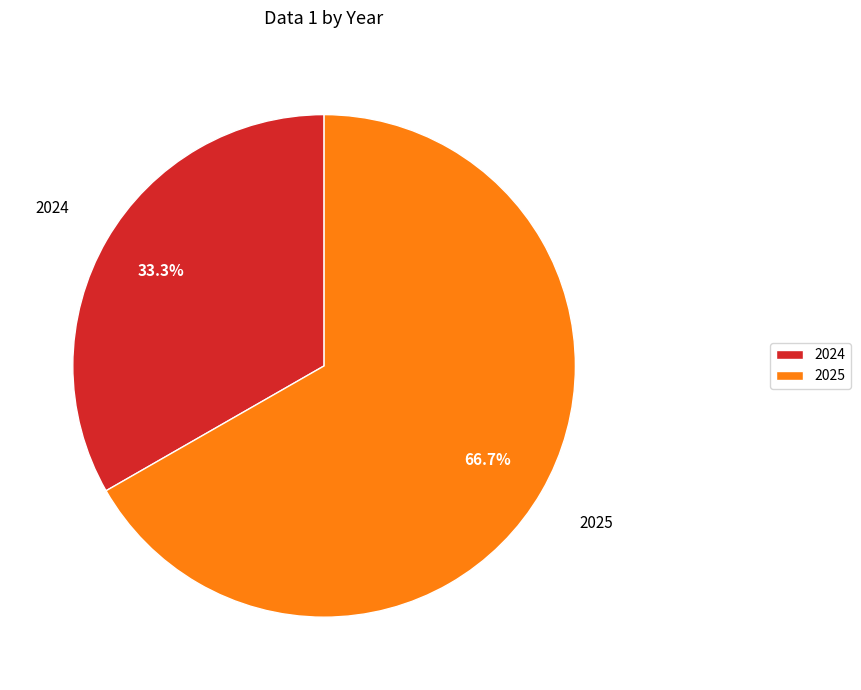

Rank the categories by value from lowest to highest.

2024, 2025